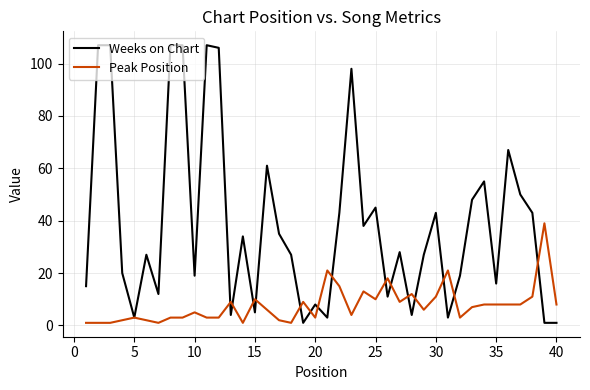

What is the minimum value for Weeks on Chart?

1